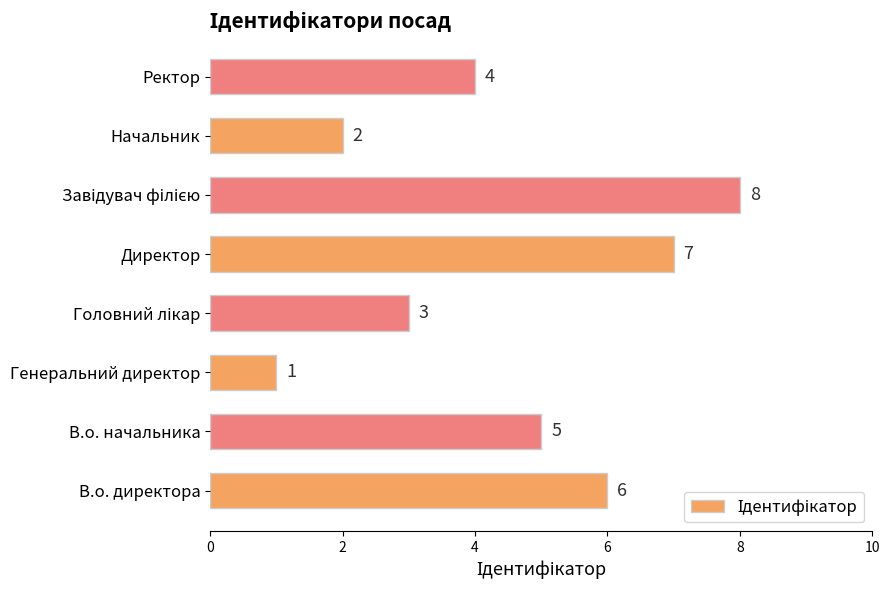

What is the greatest value displayed?

8